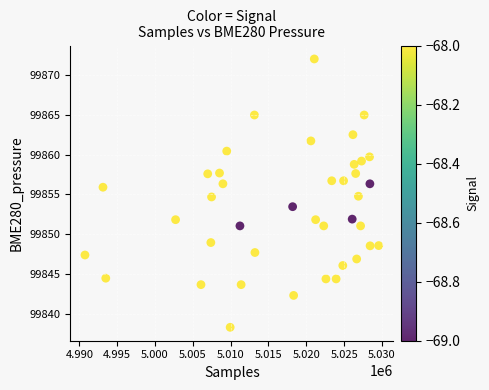

What is the range of Y values (max minus min)?

33.7